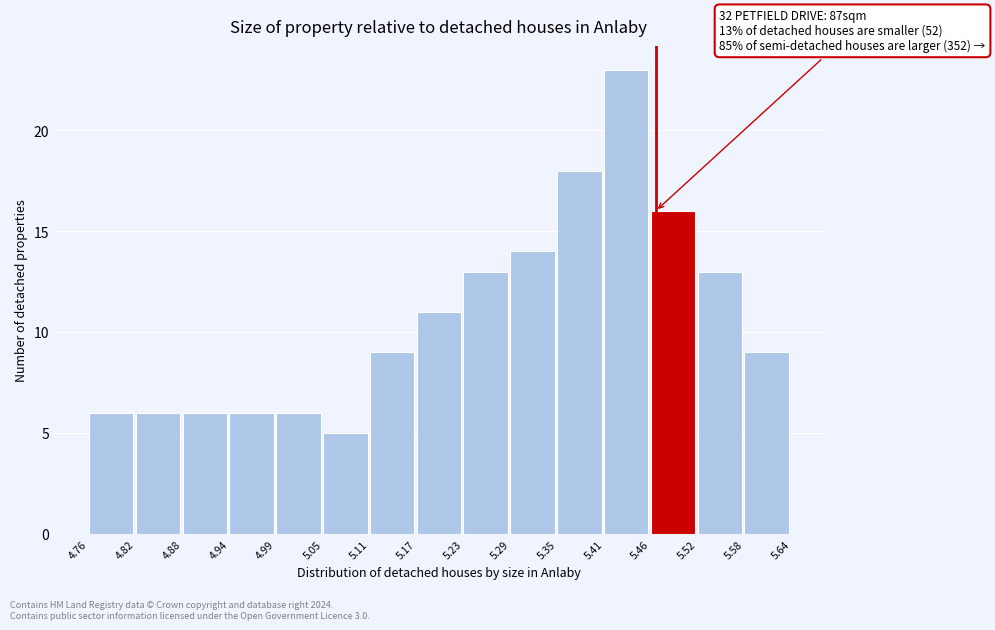

Over which range of the x-axis is the bar tallest?

5.41 to 5.46